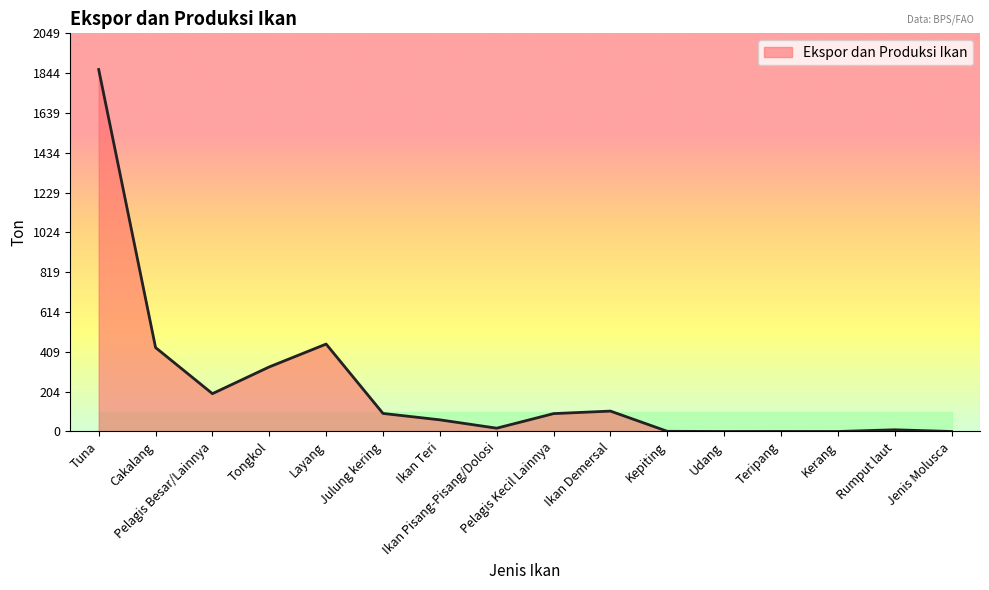

What is the difference between the maximum and second lowest values?

1863.0